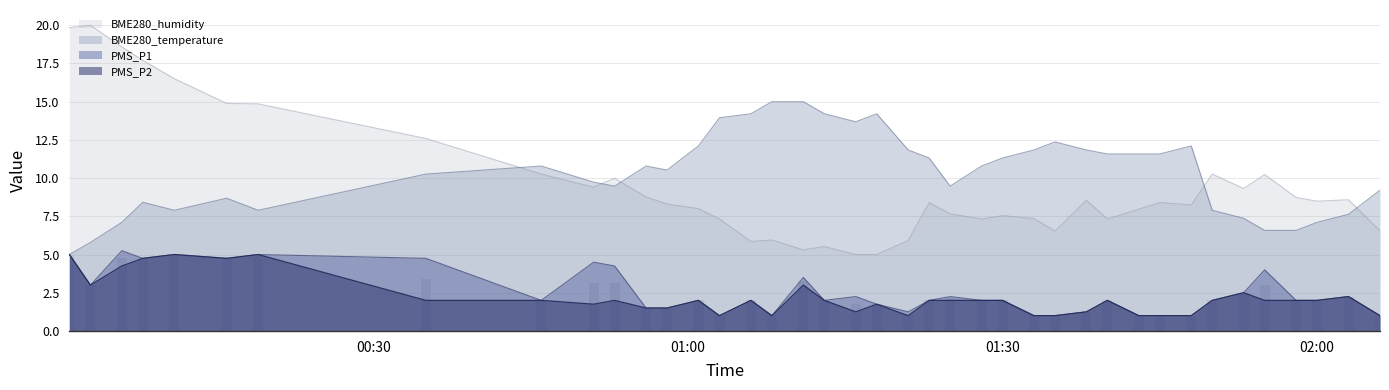

Count the number of categories in the chart.

40